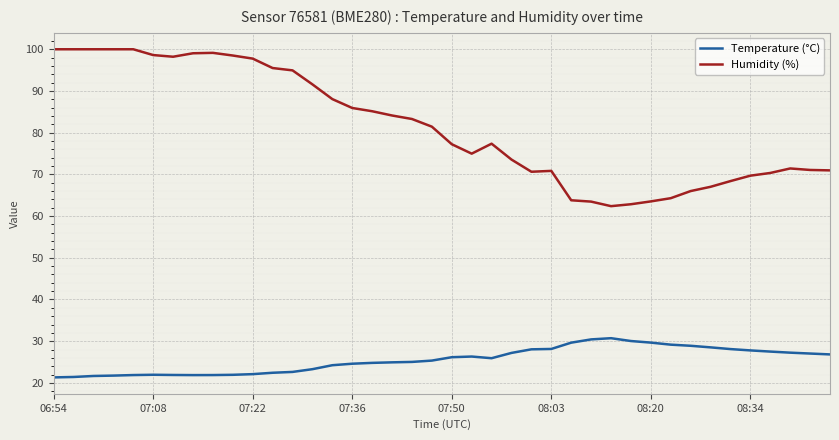

True or false: Humidity (%) and Temperature (°C) cross at least once.

False